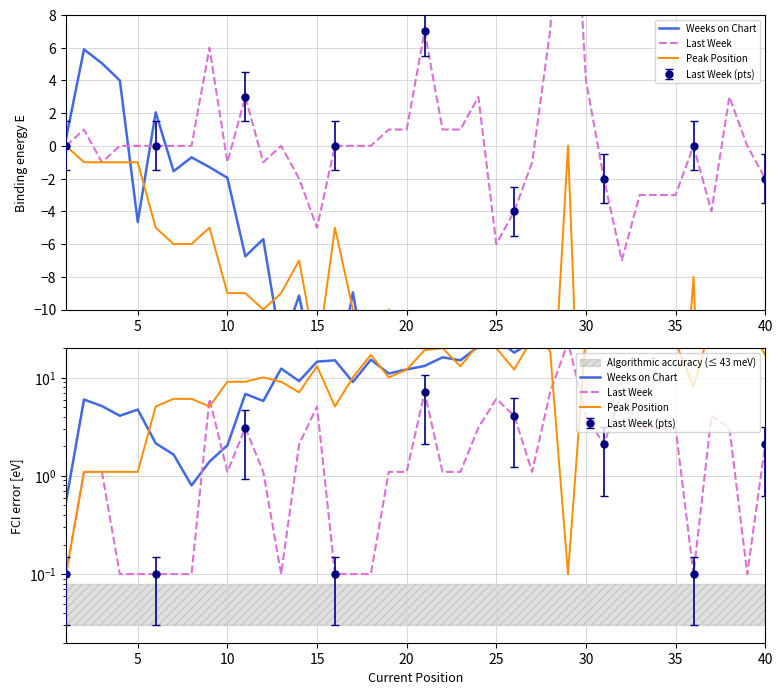

How many lines are shown in the chart?

3